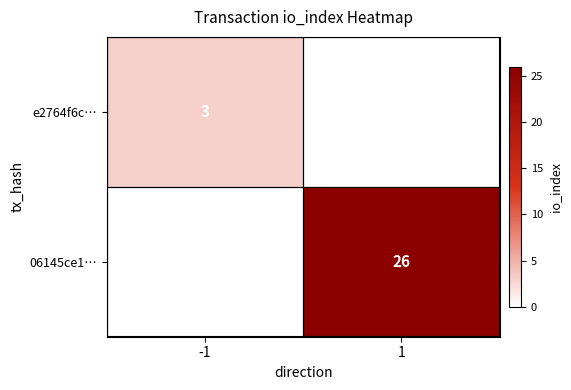

What is the maximum value shown in the chart?

26